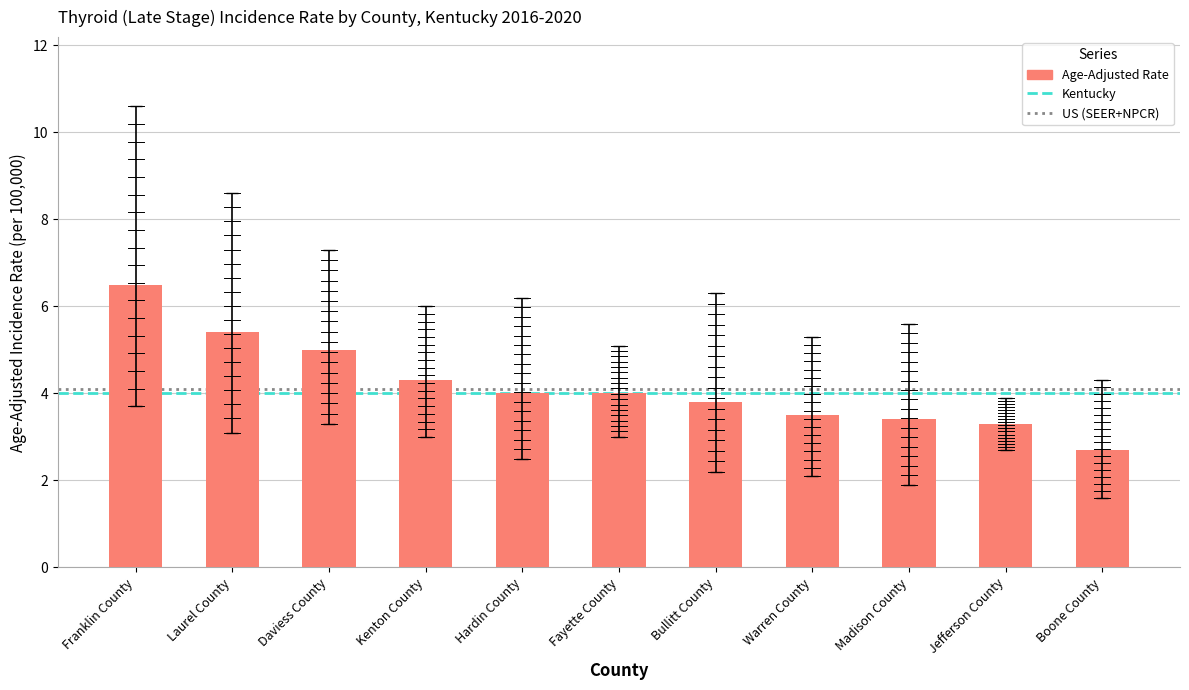

Are the bars grouped side by side (vs. stacked)?

No